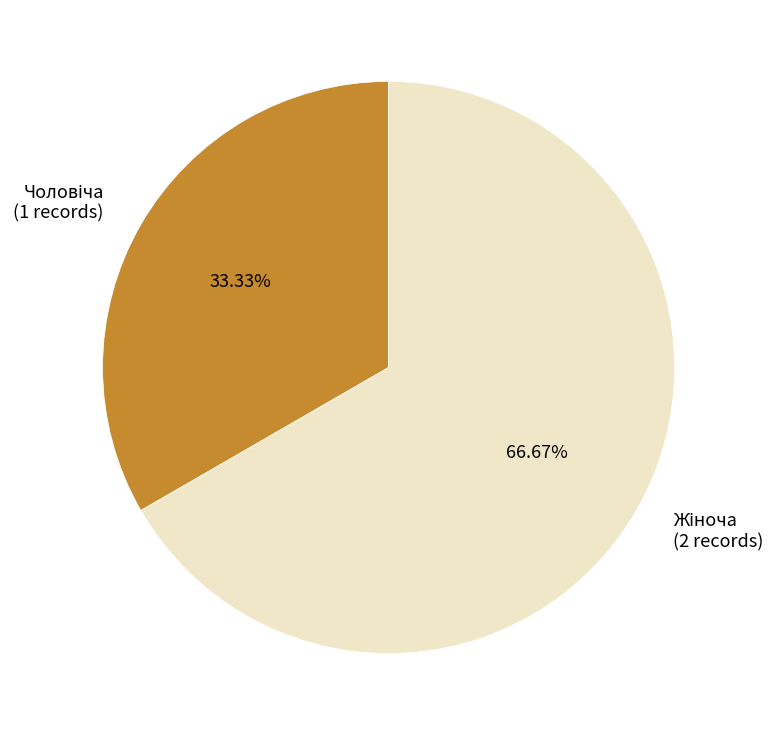

Does any single category account for the majority?

Yes